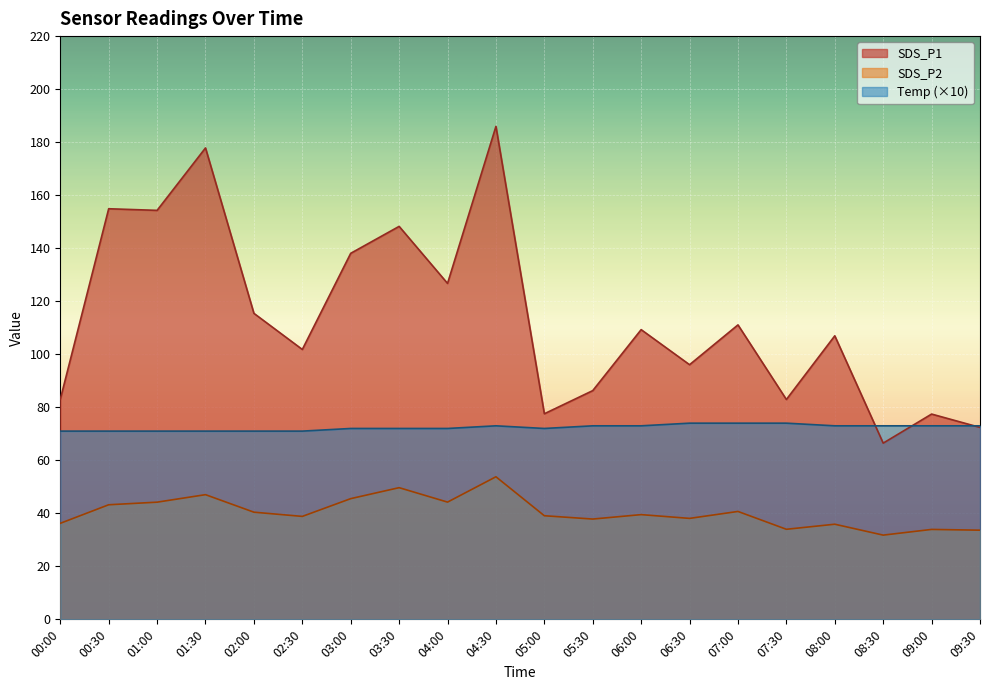

What is the greatest value displayed?

185.9